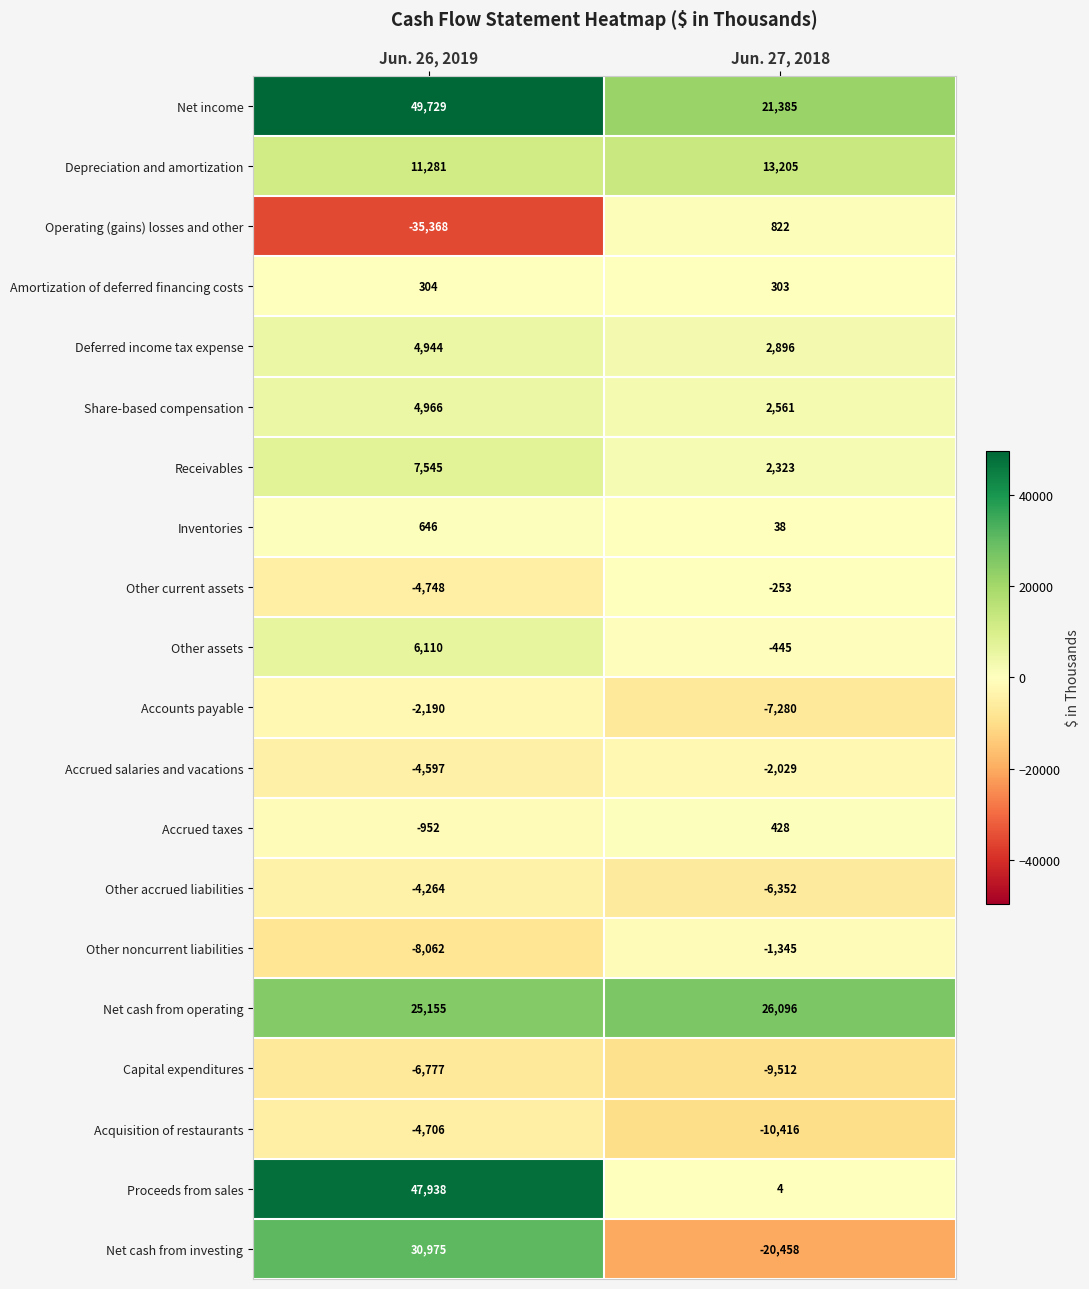

Count the number of categories in the chart.

2